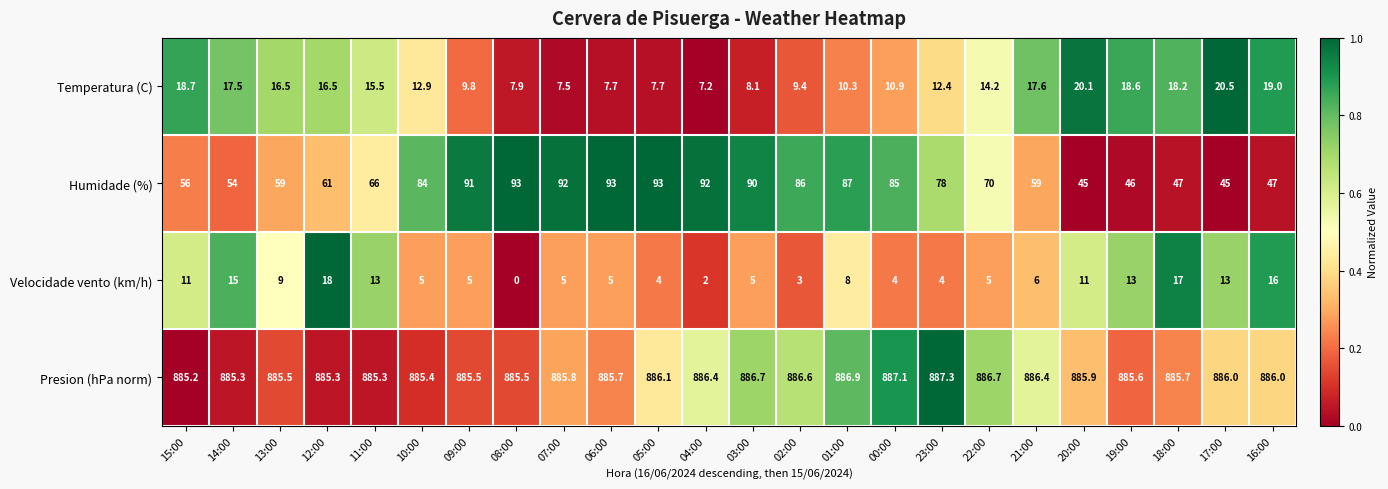

At which category is the sum across all series the highest?

01:00